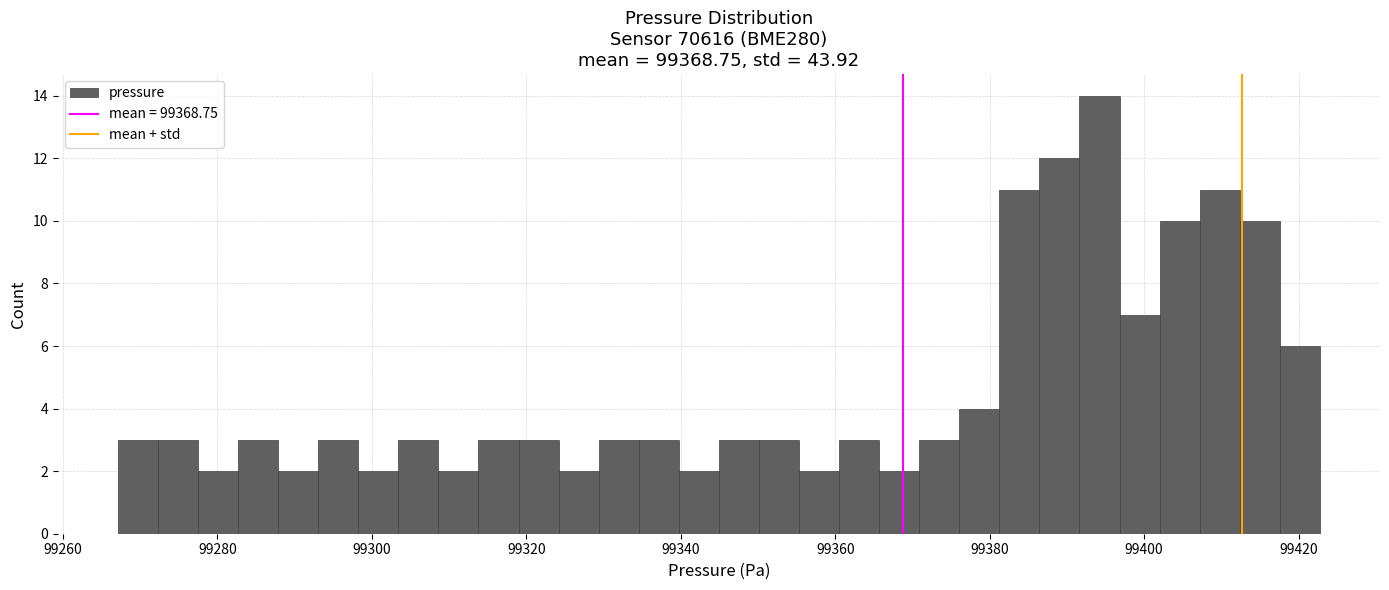

Read against the x-axis, roughly where is the centre of the tallest bar?

99394